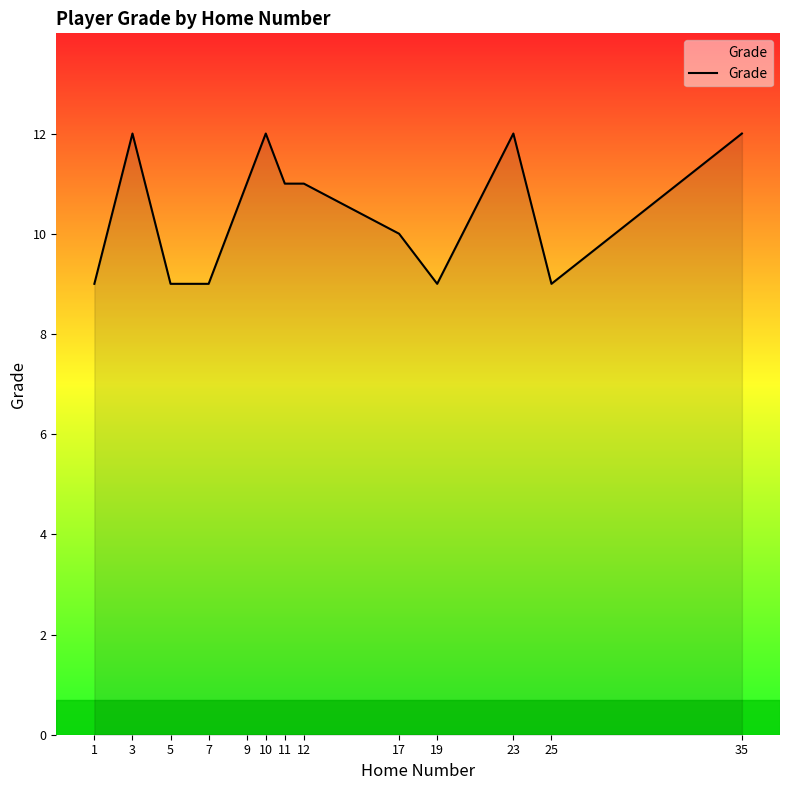

What is the difference between the values at 35 and 5?

3